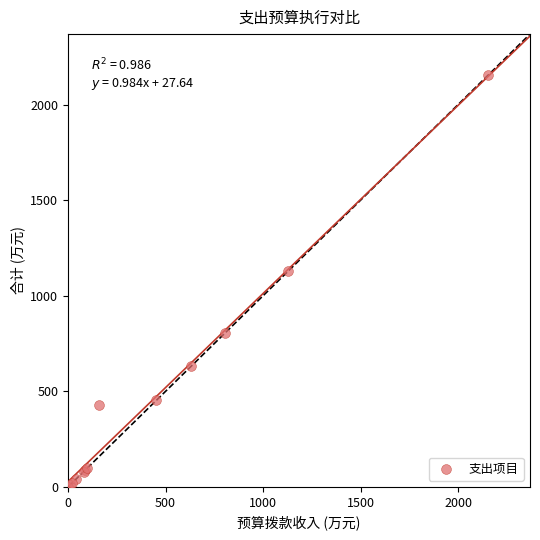

What Y value in the scatter plot is closest to 1076?

1127.4